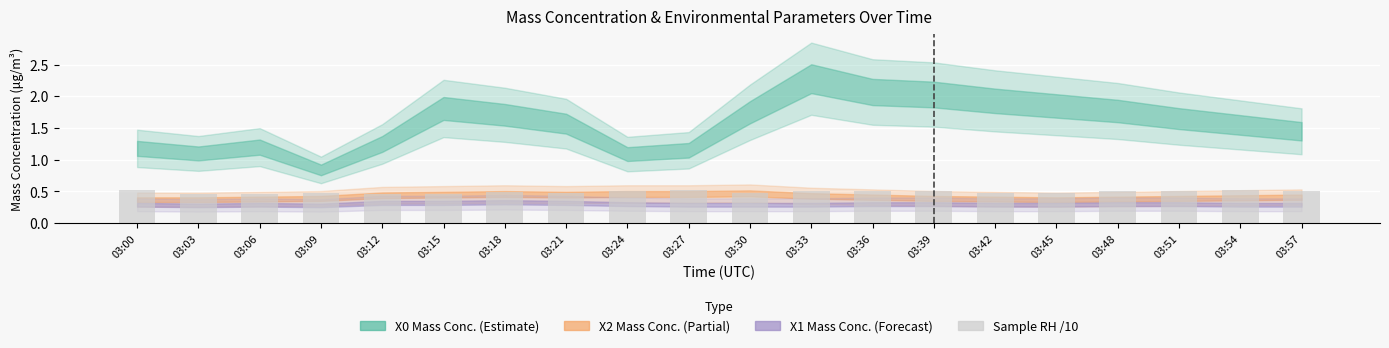

What is the sum of all values?

9.8